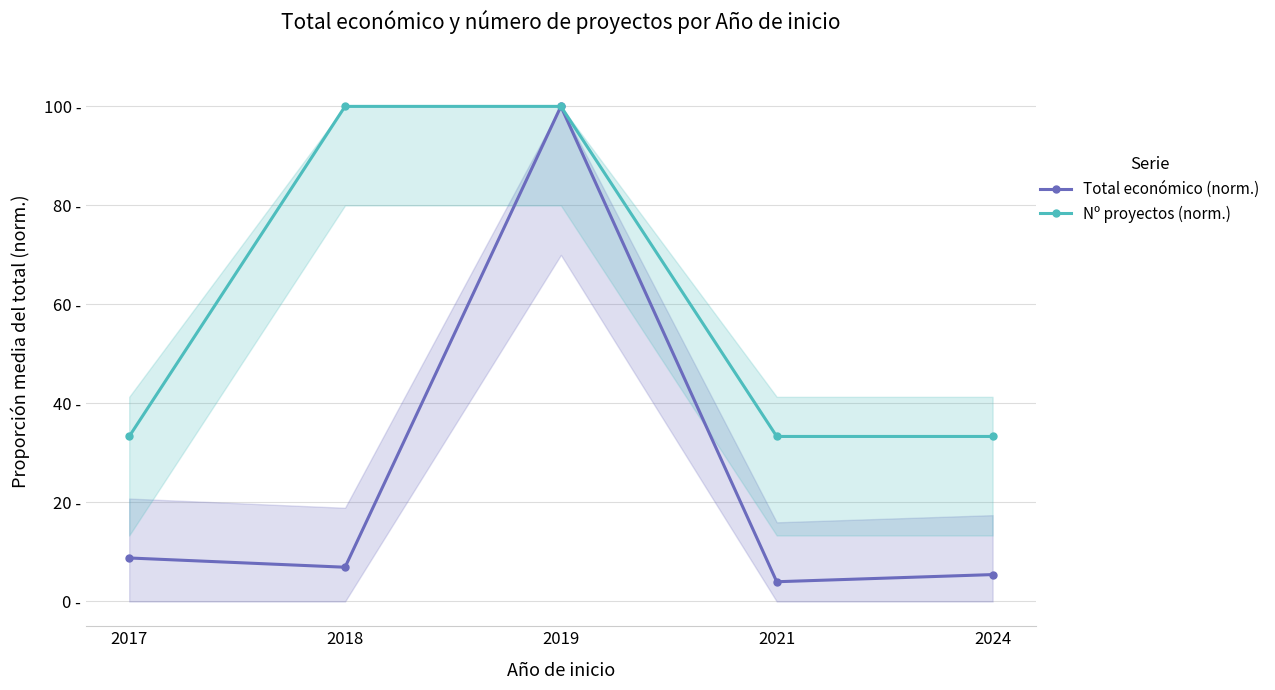

List the series in order of their overall mean, lowest first.

Total económico (norm.), Nº proyectos (norm.)